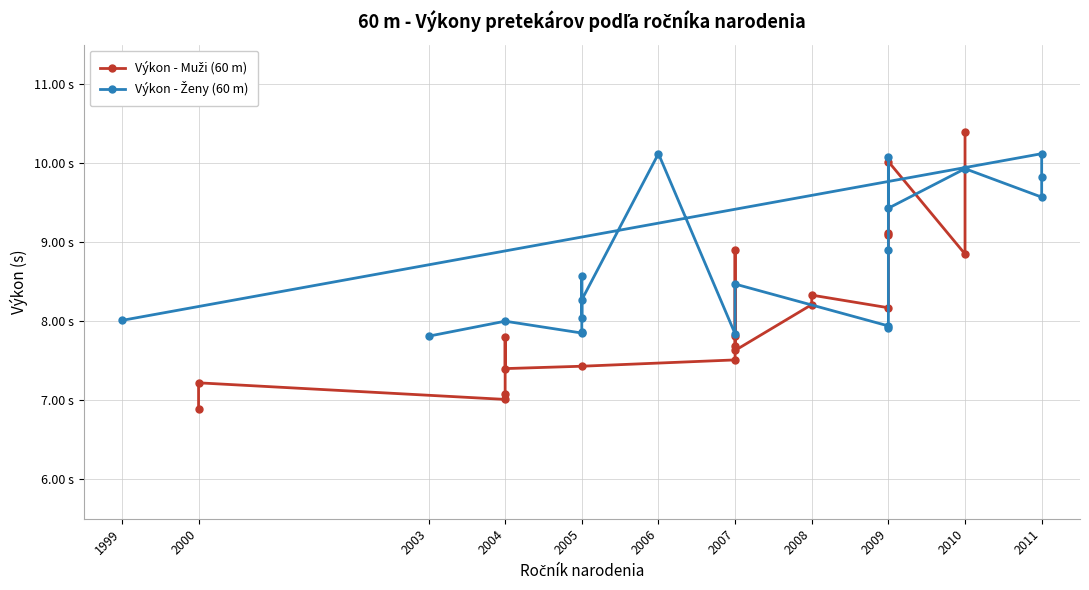

Is it true that Výkon - Muži (60 m) equals 12.5 at 2005?

False